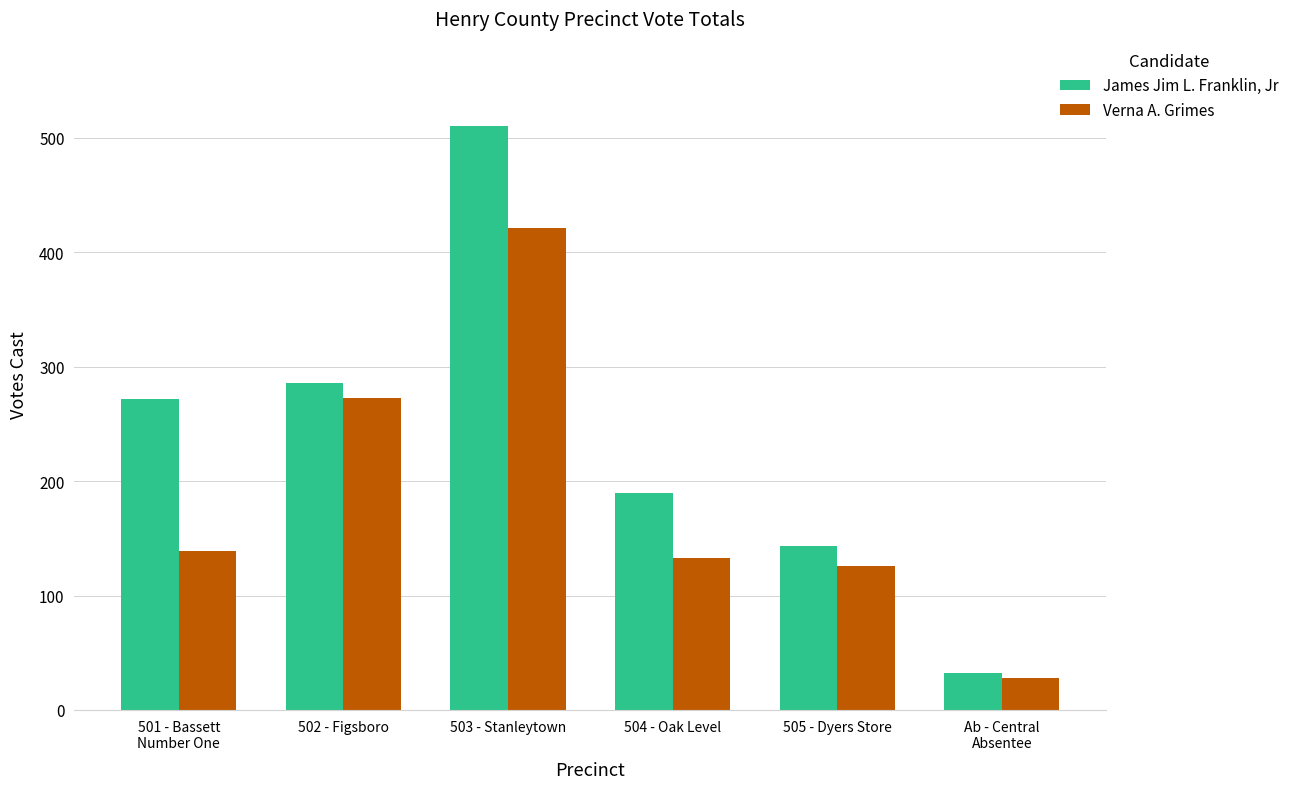

True or false: James Jim L. Franklin, Jr has a value of 126 at 502 - Figsboro.

False